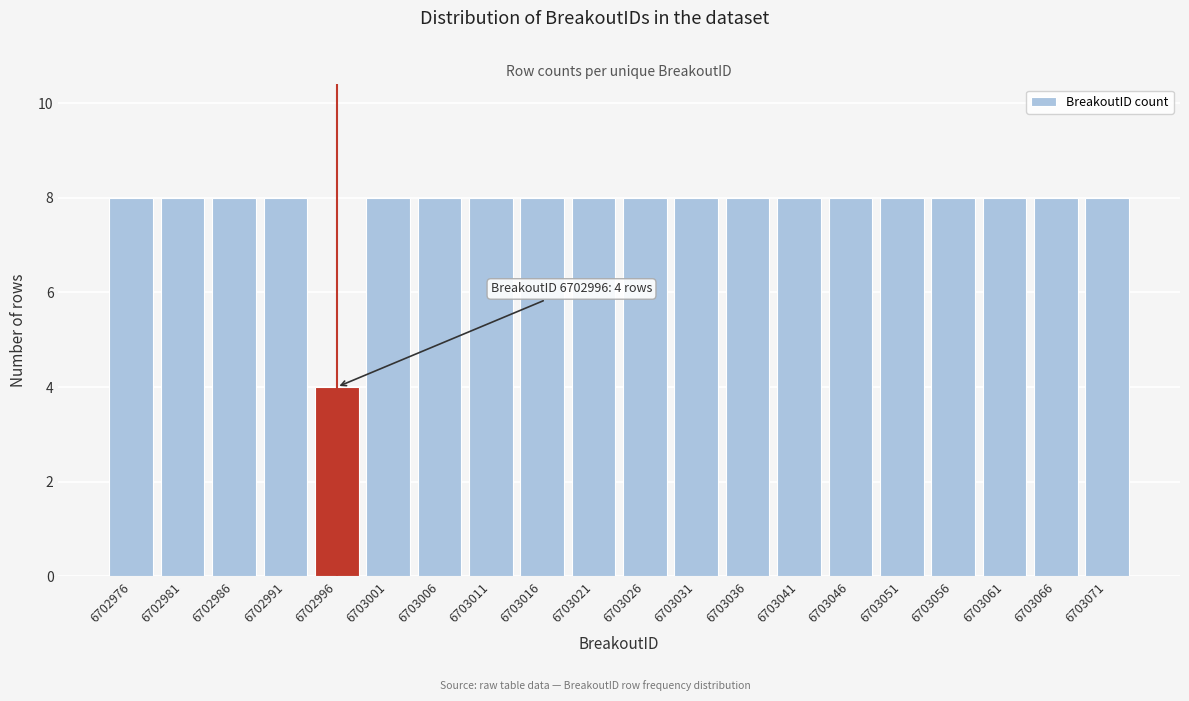

Reading left to right, what are all the values shown in this chart?

8	8	8	8	4	8	8	8	8	8	8	8	8	8	8	8	8	8	8	8